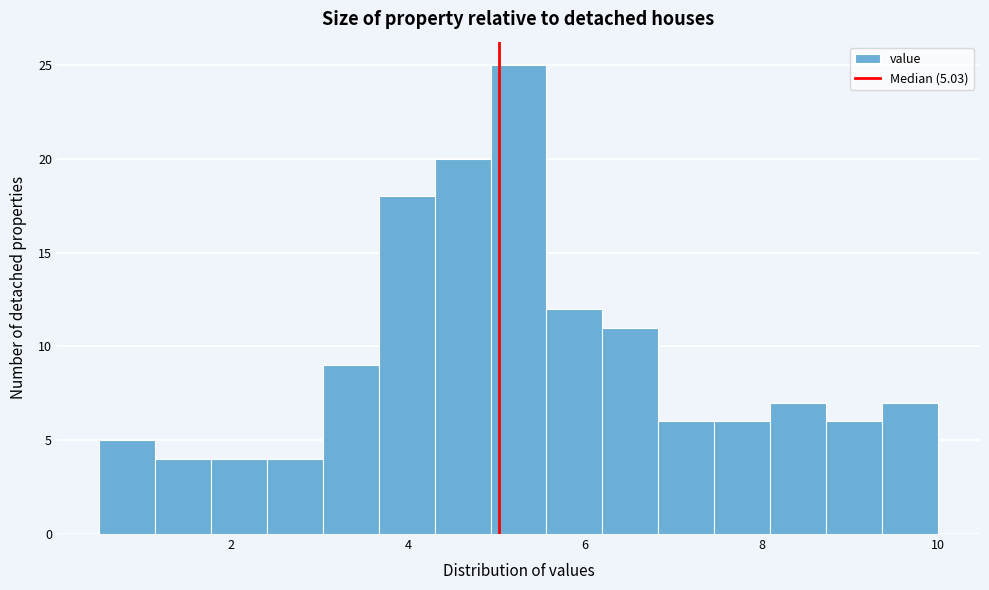

Around what value on the x-axis is the tallest bar? Give the approximate position of its centre, as read against the axis.

5.2